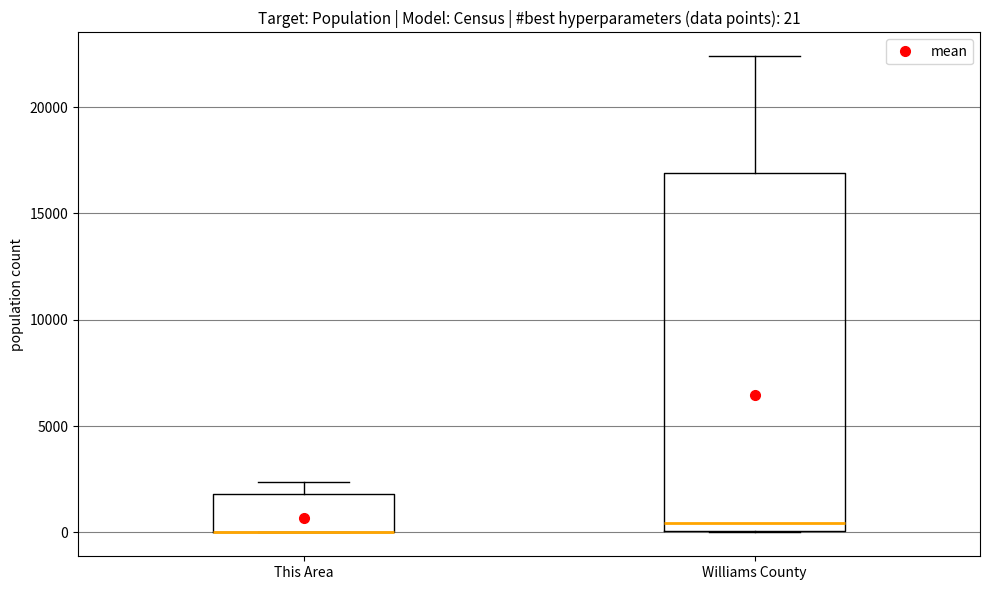

Which box is the tallest, from its lower edge to its upper edge?

Williams County